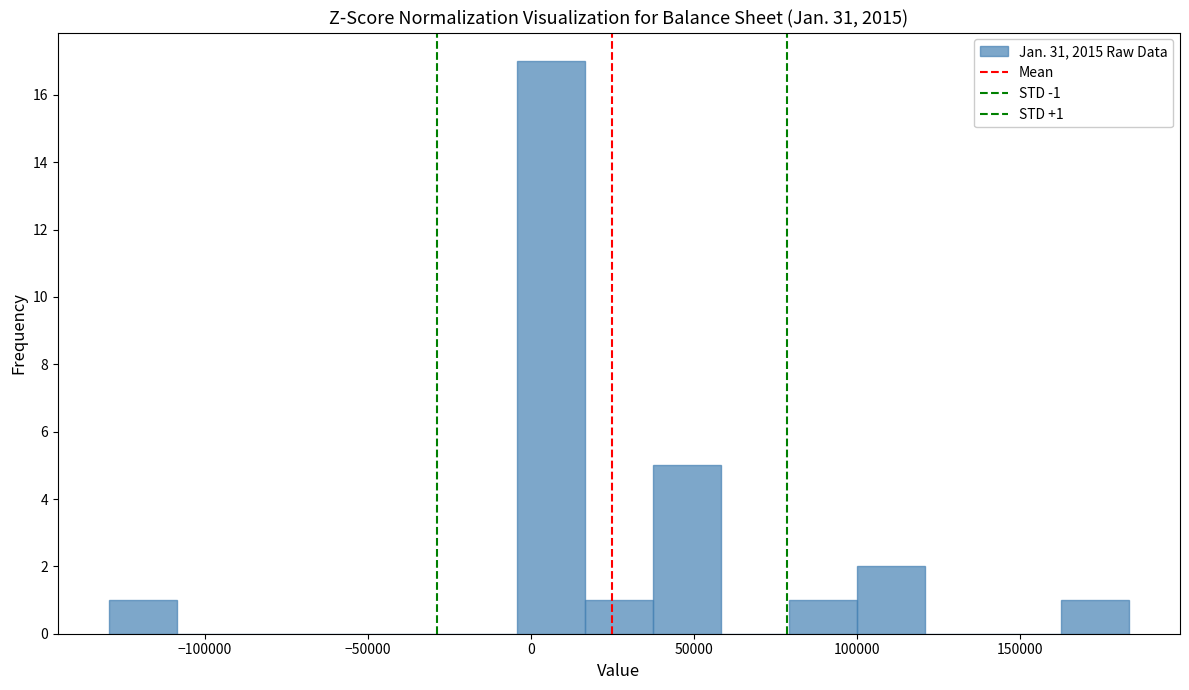

Over which range of the x-axis is the bar tallest?

-5000 to 15000